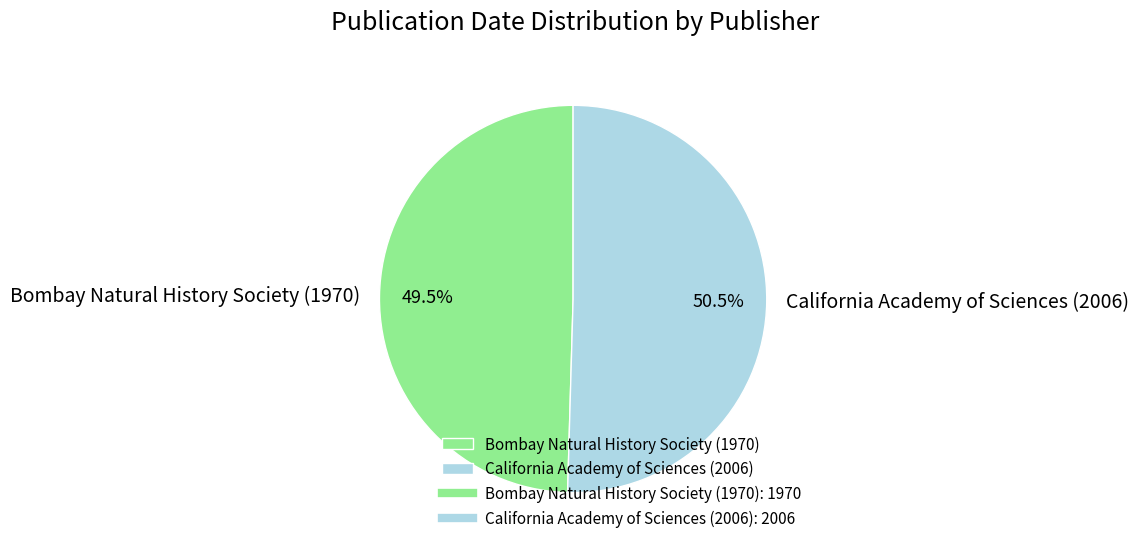

Which slice represents more than half of the pie?

California Academy of Sciences (2006)